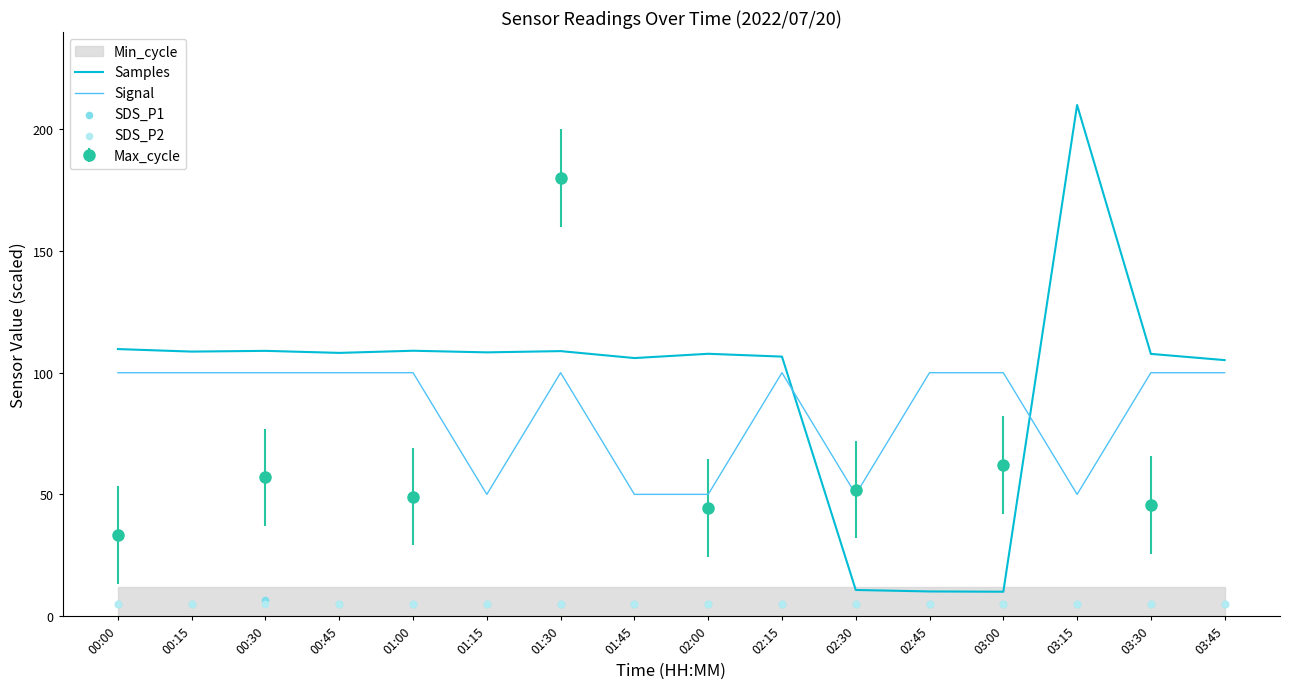

Which series contains the lowest Y value?

SDS_P1